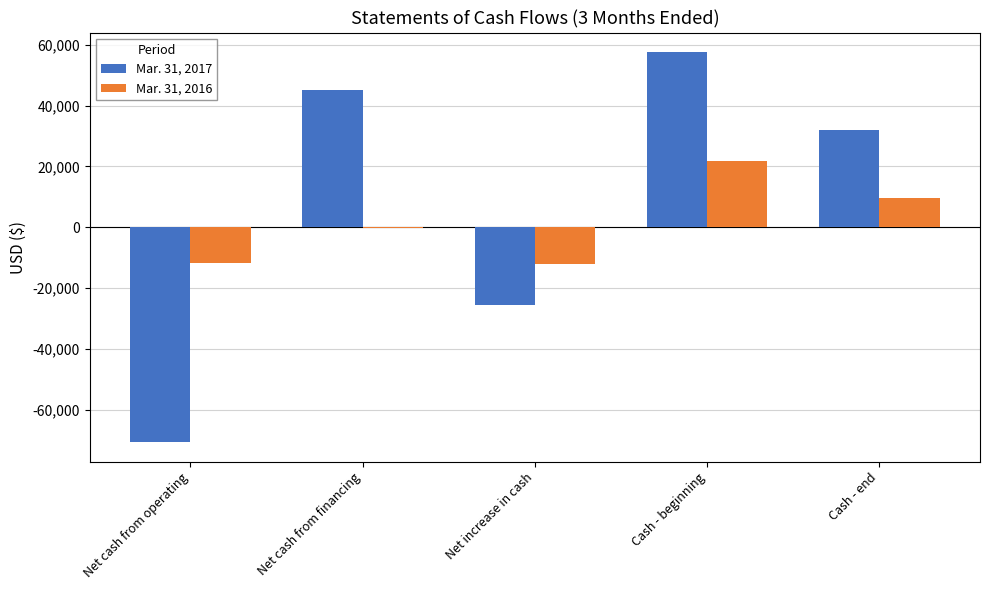

Which category has the highest value across all series?

Cash - beginning